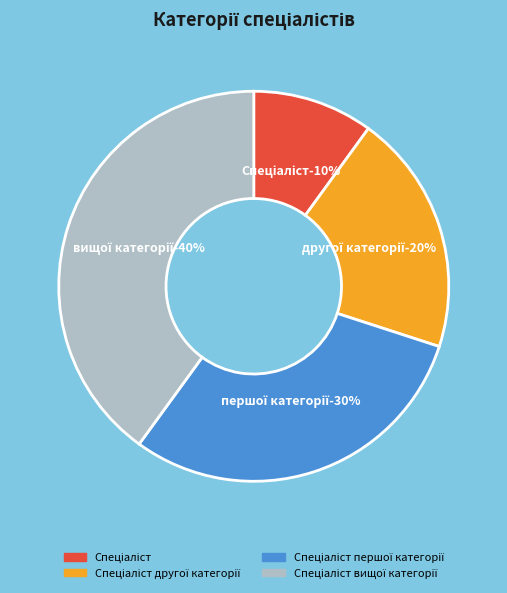

Which slice is the smallest?

Спеціаліст